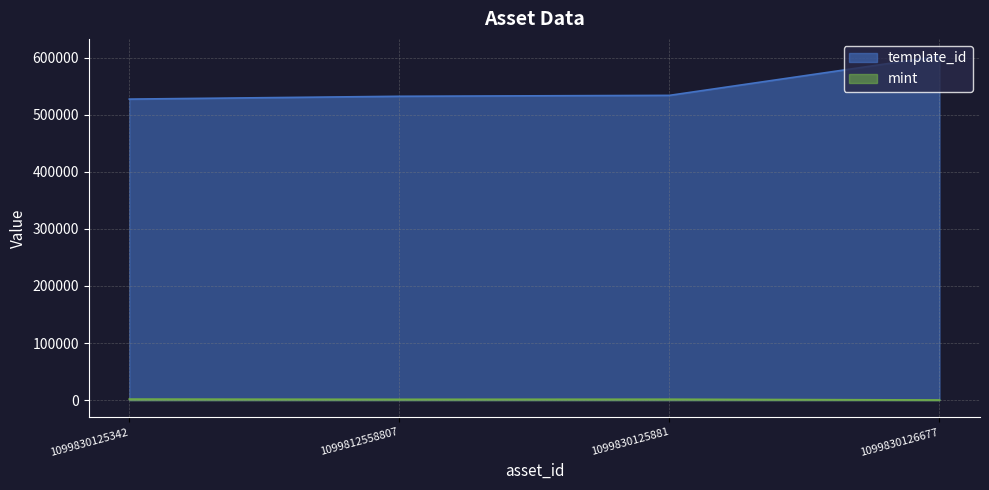

What is the average value of the mint series?

1229